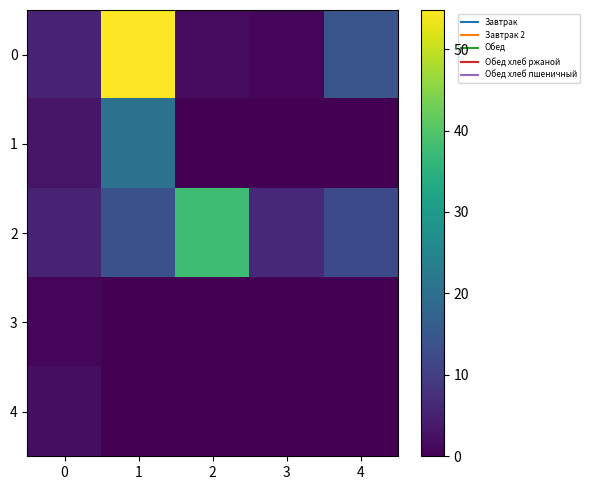

What is the spread (max minus min) of values at 4?

14.5